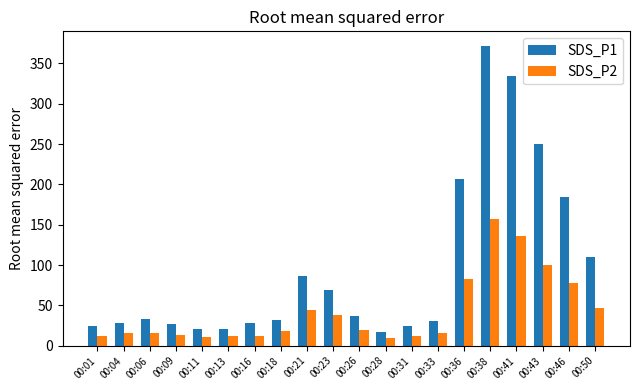

What is the average value of the SDS_P2 series?

42.4